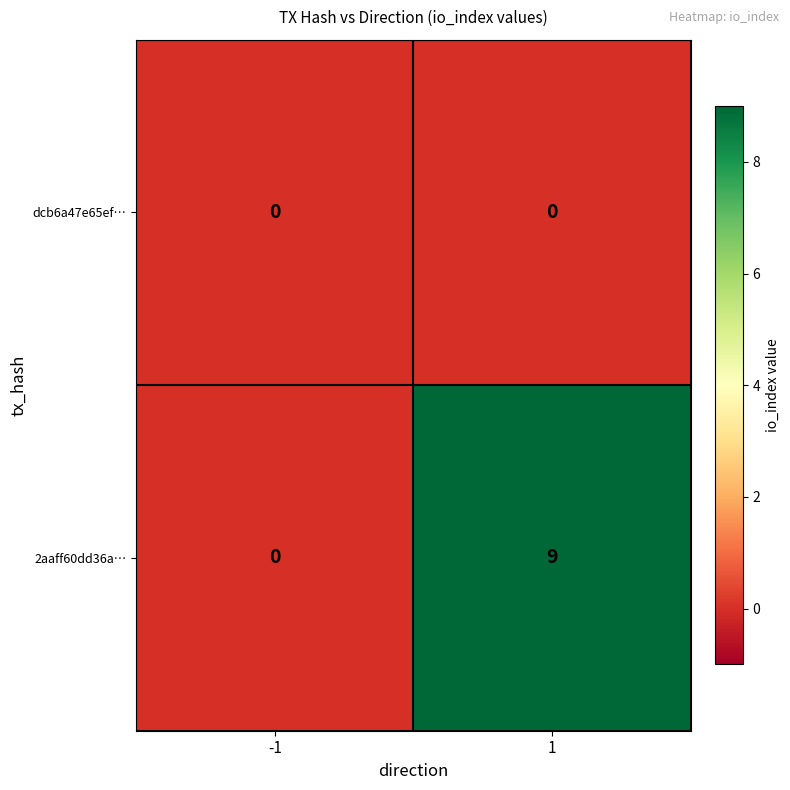

Count the number of data series in this chart.

2